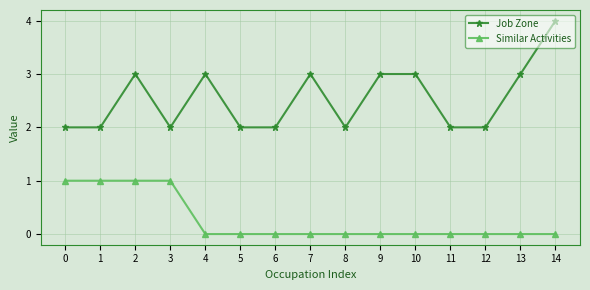

Reading left to right, transcribe all the data shown in this chart.

Job Zone: 2	2	3	2	3	2	2	3	2	3	3	2	2	3	4
Similar Activities: 1	1	1	1	0	0	0	0	0	0	0	0	0	0	0